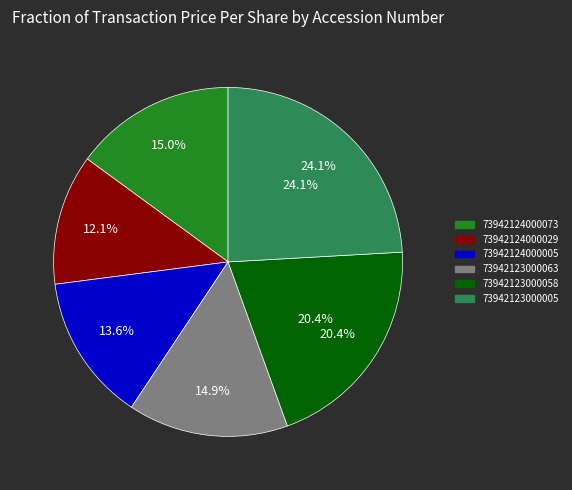

True or false: 73942123000005 accounts for 24% of the total.

True